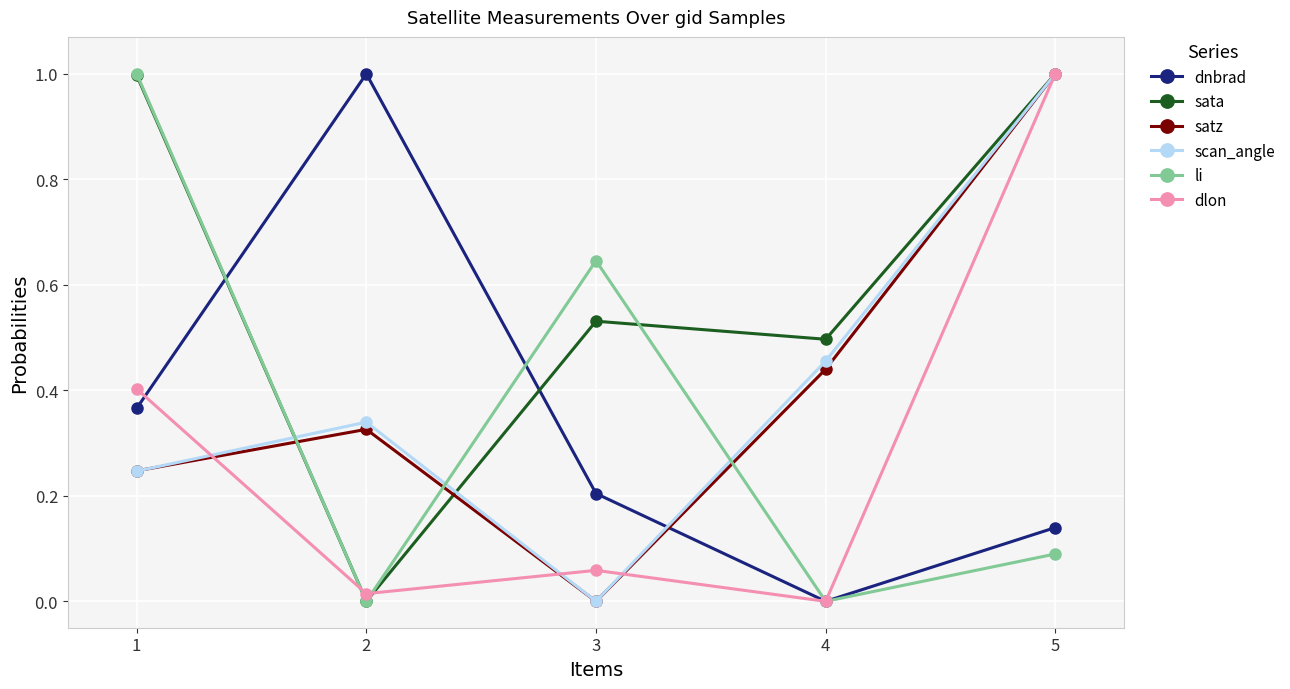

Between 2 and 5, which series saw the biggest shift?

sata